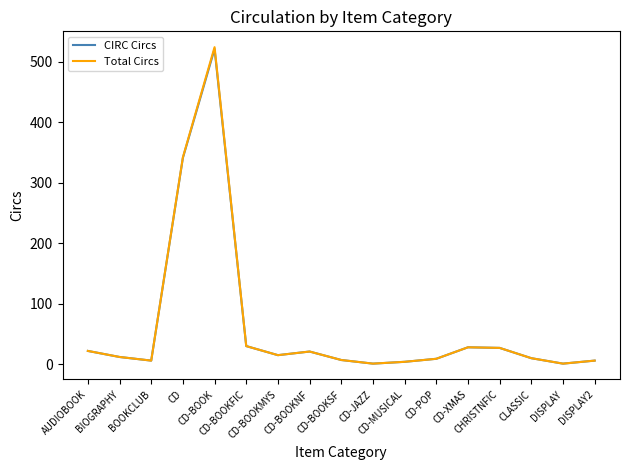

What is the sum of the CIRC Circs values at BIOGRAPHY and CD-BOOKNF?

33